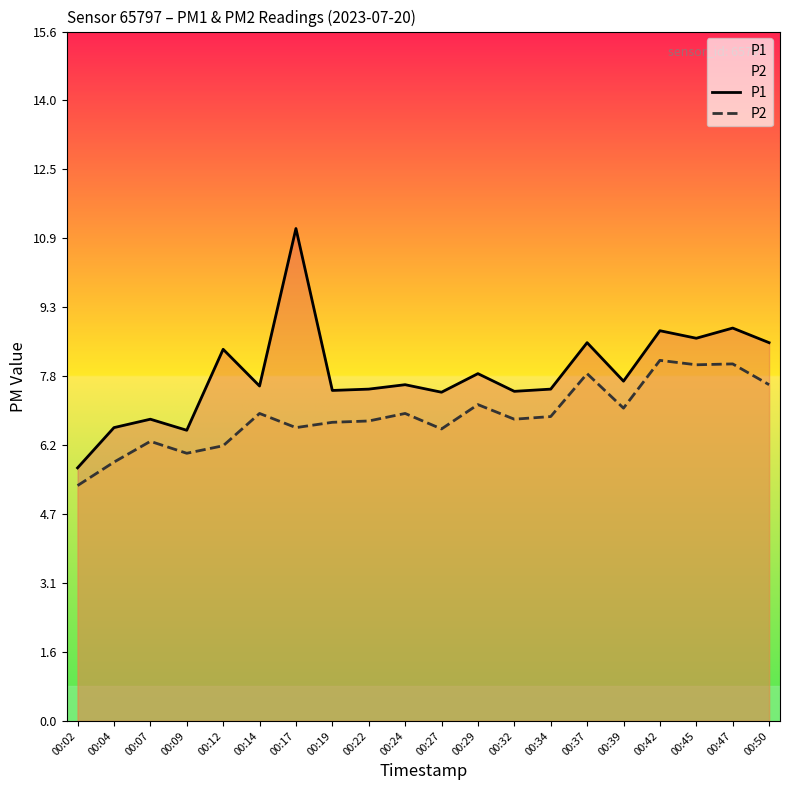

Which series changed the most between 00:39 and 00:47?

P1